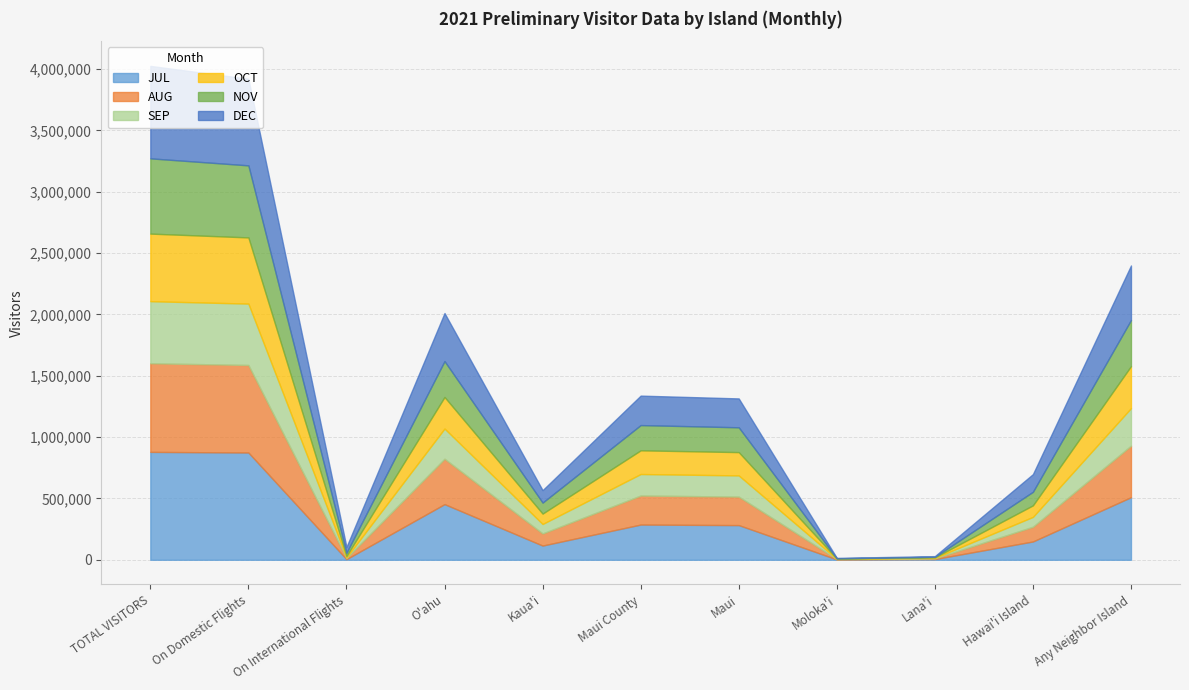

True or false: AUG and JUL intersect in this chart.

True